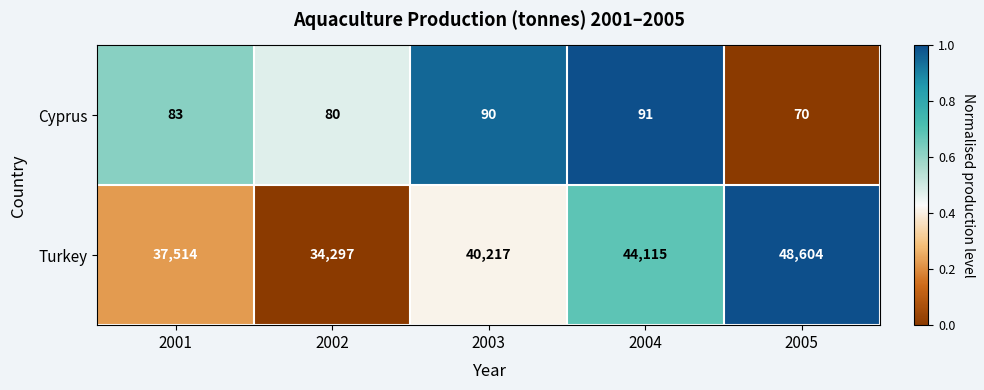

What value does the Cyprus series have at 2004?

91